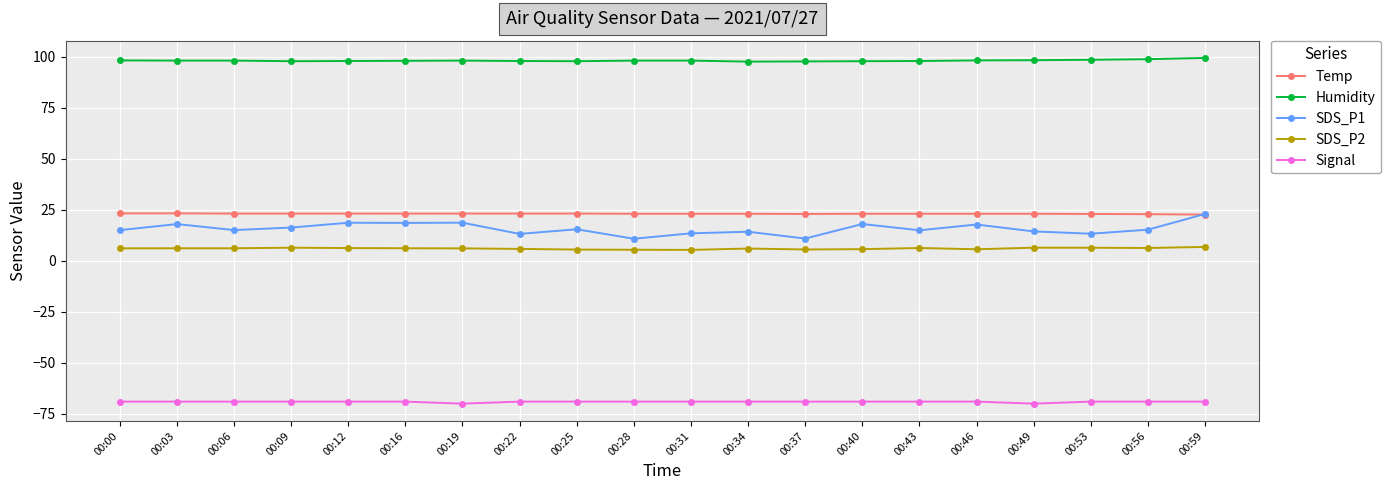

What is the difference between the Humidity values at 00:56 and 00:03?

0.7